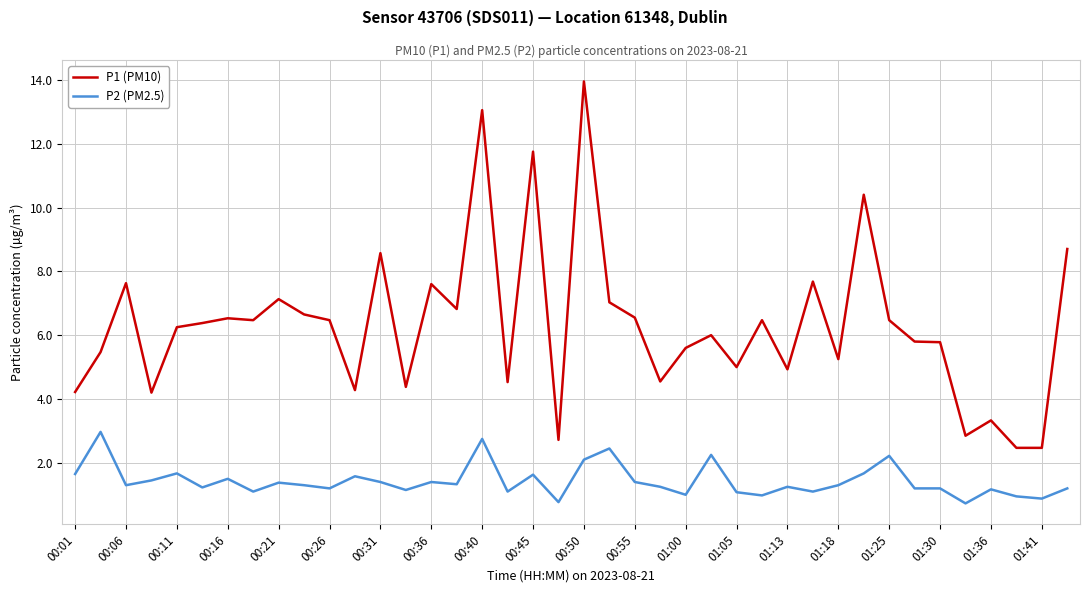

Which series has the widest spread of values?

P1 (PM10)